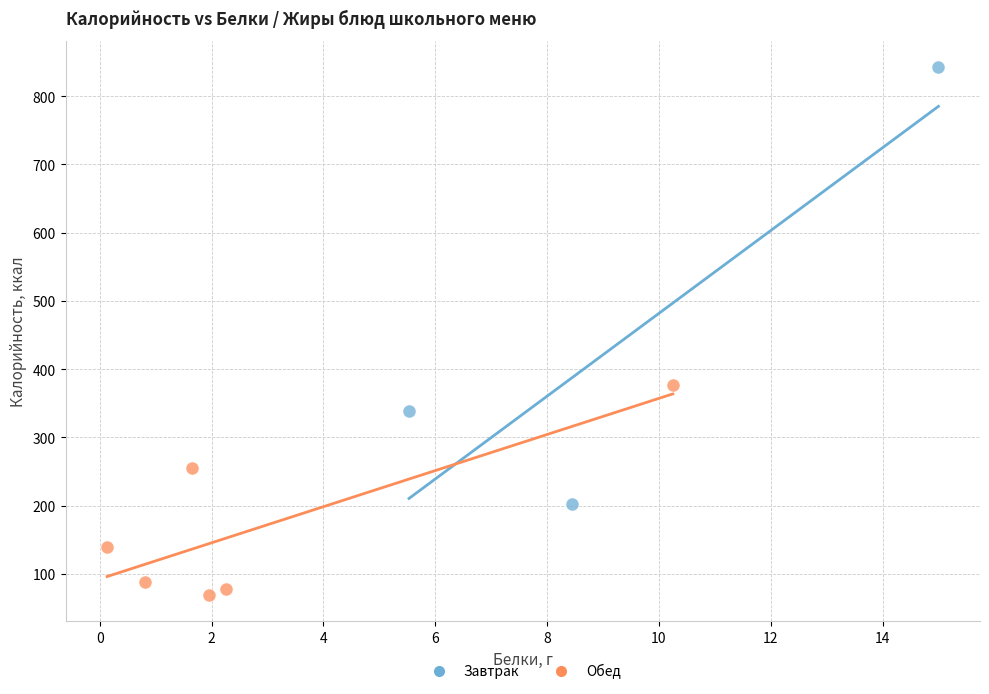

Which series has the largest Y range (max minus min)?

Завтрак